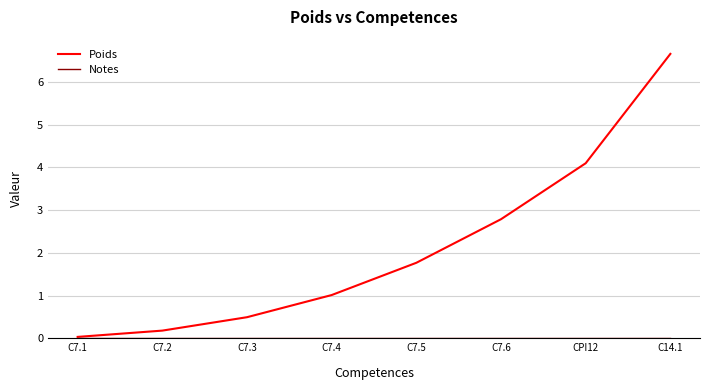

What value does the Poids series have at C14.1?

6.7